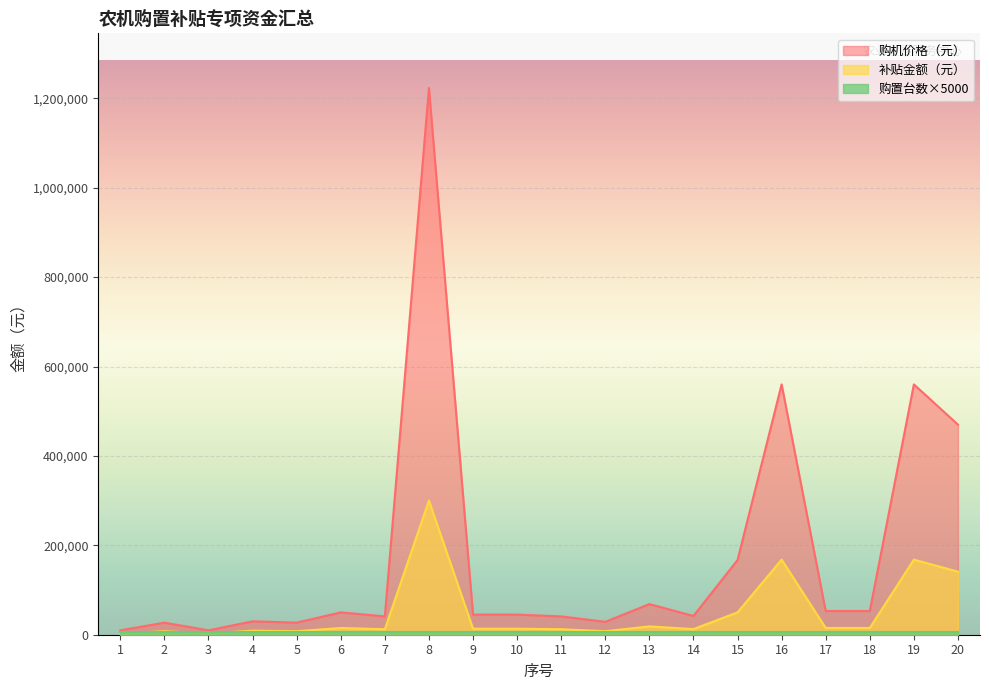

Where is the first local maximum for 补贴金额（元）?

2